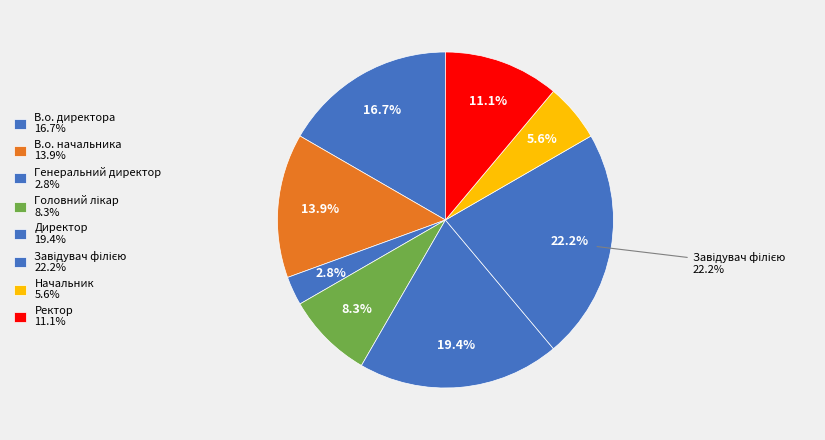

Between В.о. начальника and Завідувач філією, which is larger?

Завідувач філією